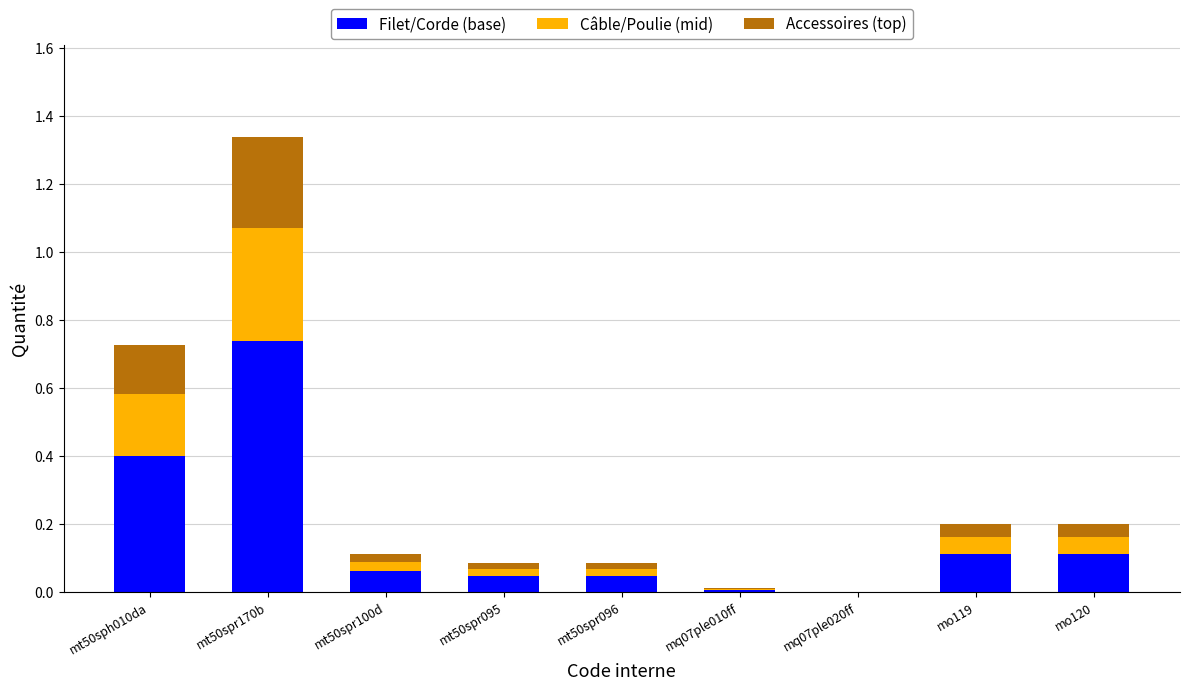

Are the bars horizontal?

No